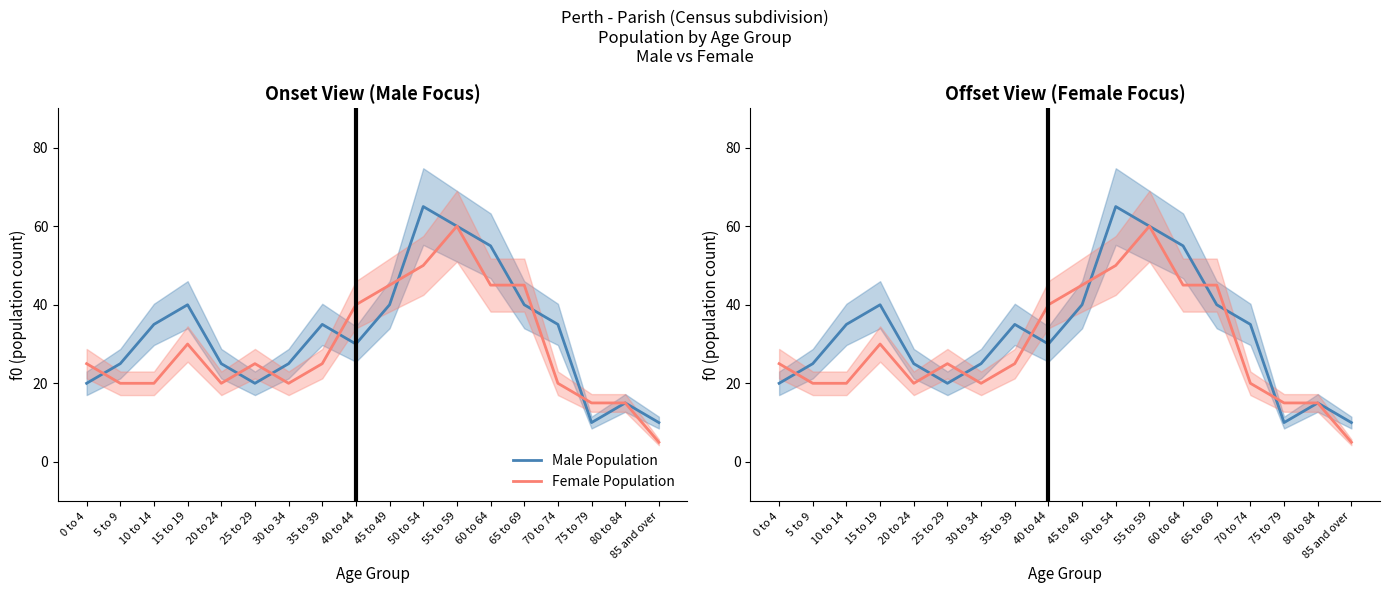

At which category is the sum across all series the highest?

55 to 59